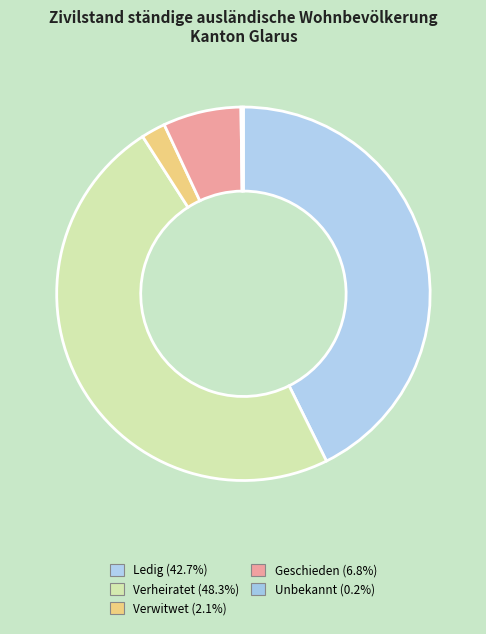

Which category has the biggest portion of the pie?

verheiratet